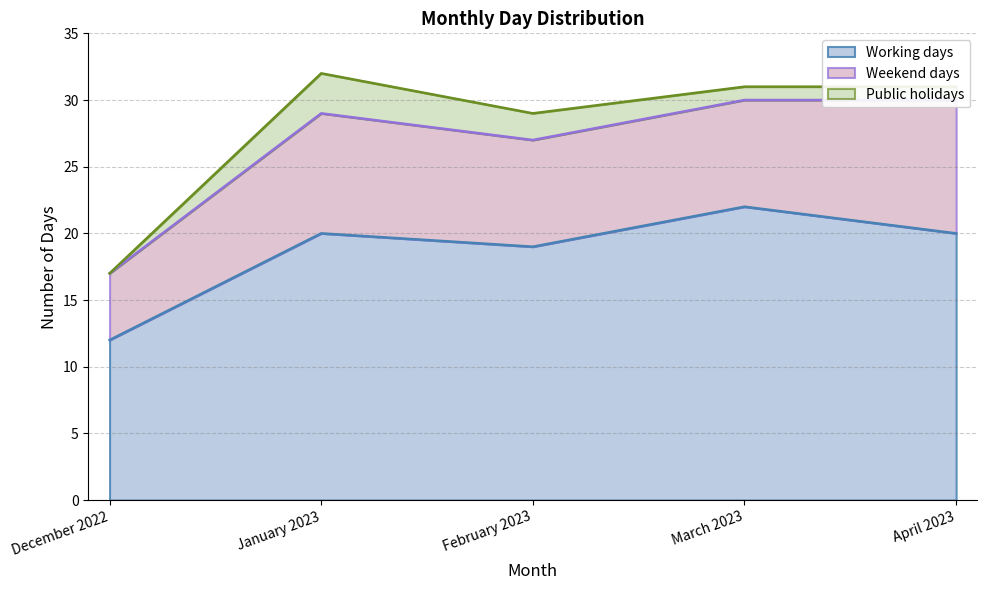

Which series has the largest total across all categories?

Working days